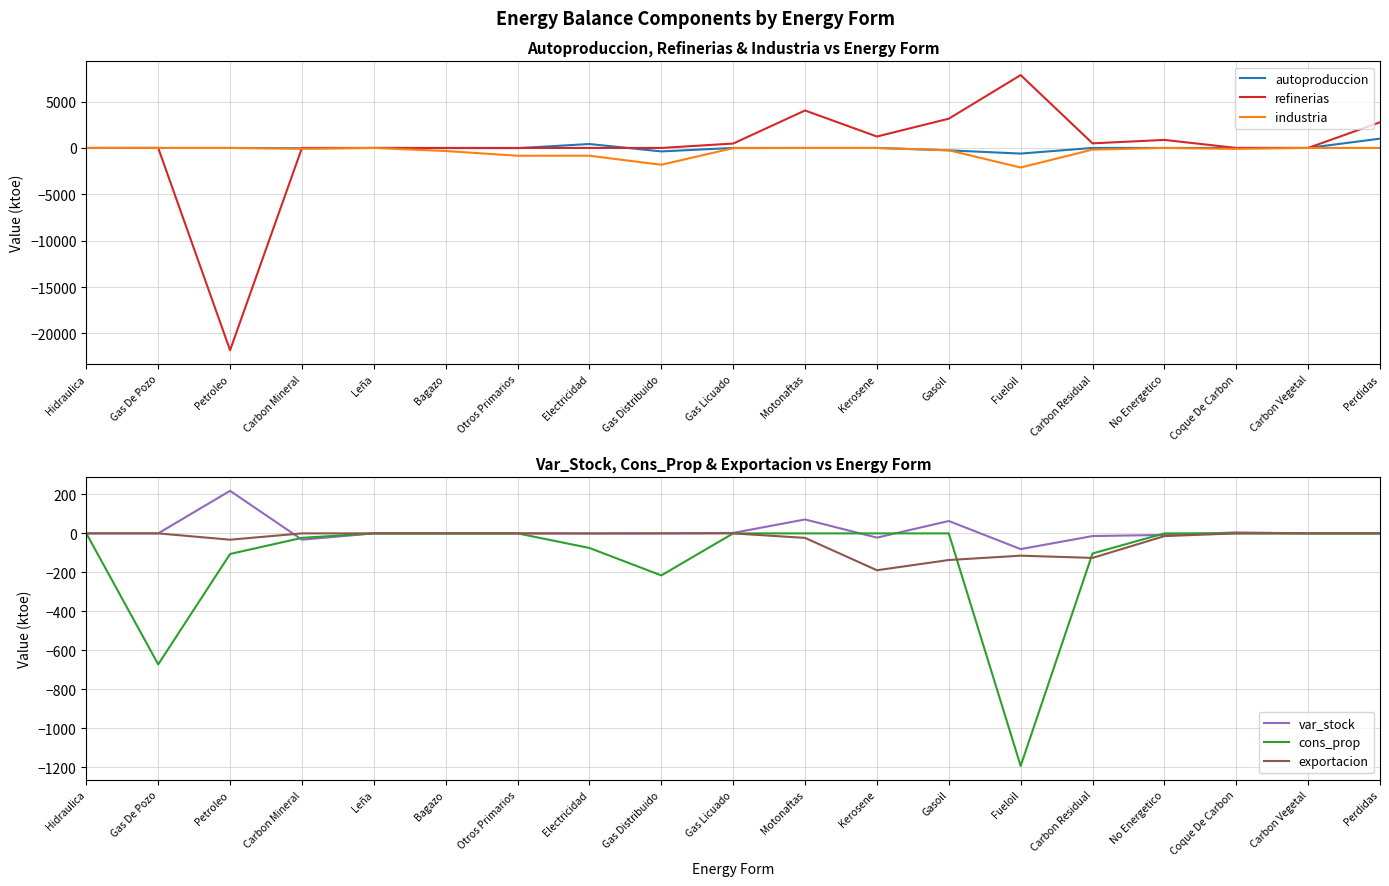

How many intersections are there between refinerias and autoproduccion?

3